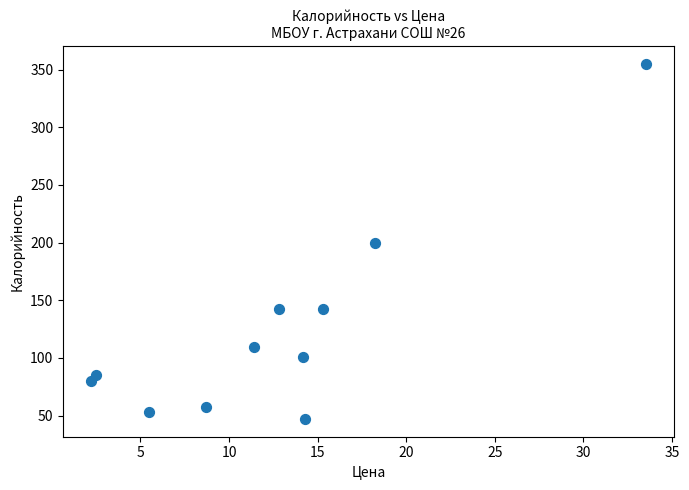

What is the average X value?

12.6